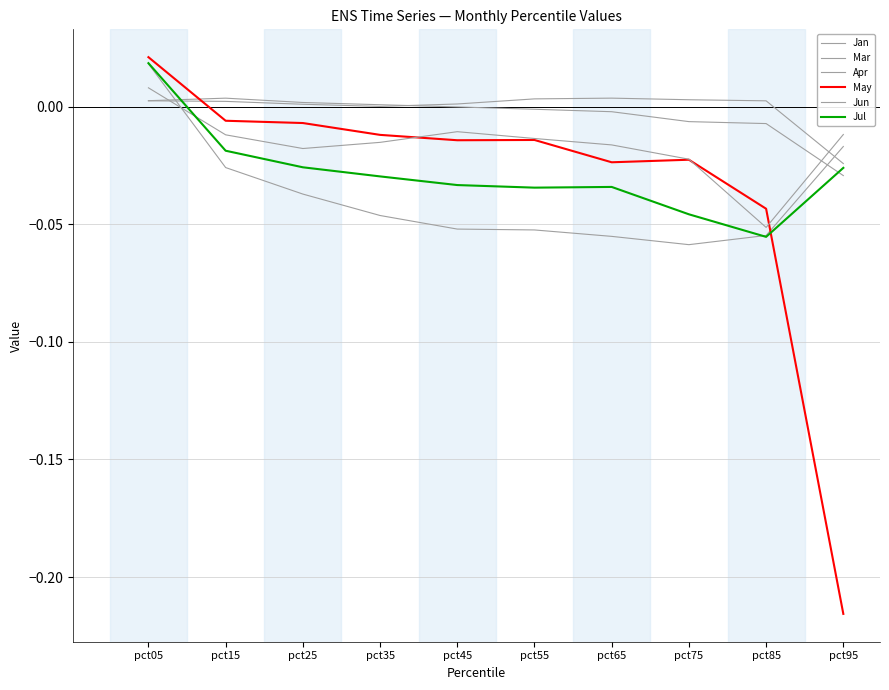

Between pct35 and pct65, which series saw the biggest shift?

May